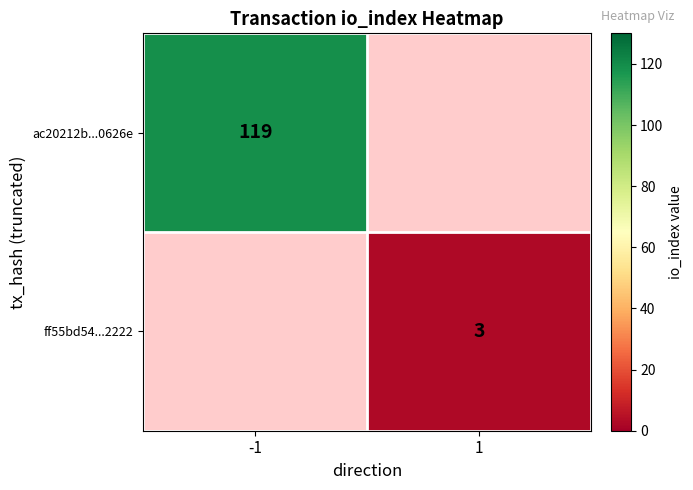

True or false: ff55bd54...2222 has a value of 1 at 1.

False